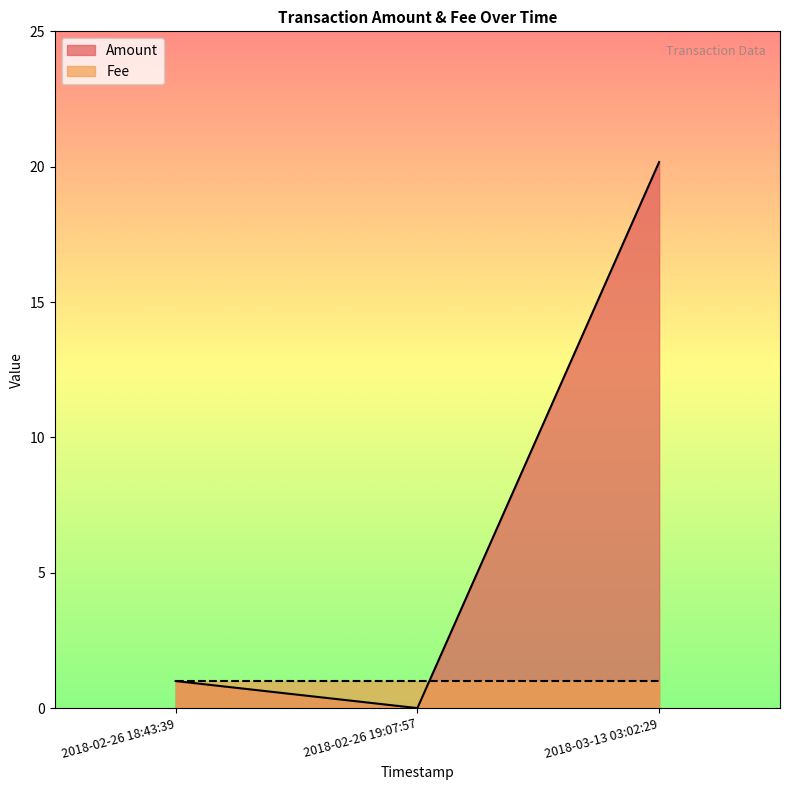

Between 2018-03-13 03:02:29 and 2018-02-26 18:43:39, which series saw the biggest shift?

Amount